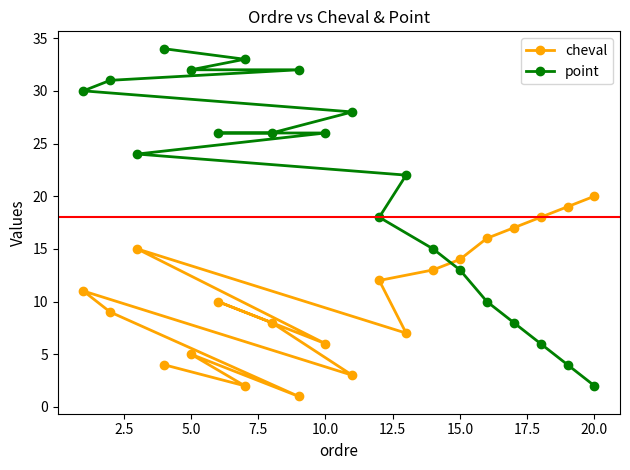

What is the sum of all cheval values?

210